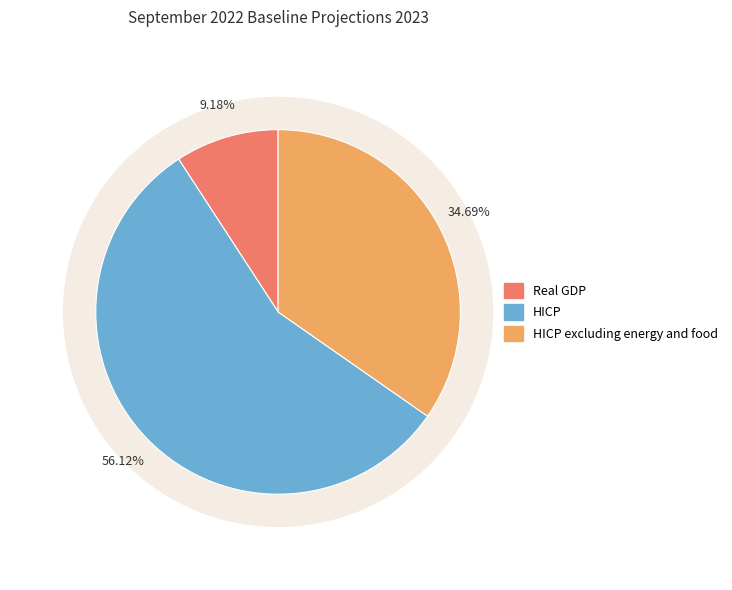

How many segments does this pie chart have?

3